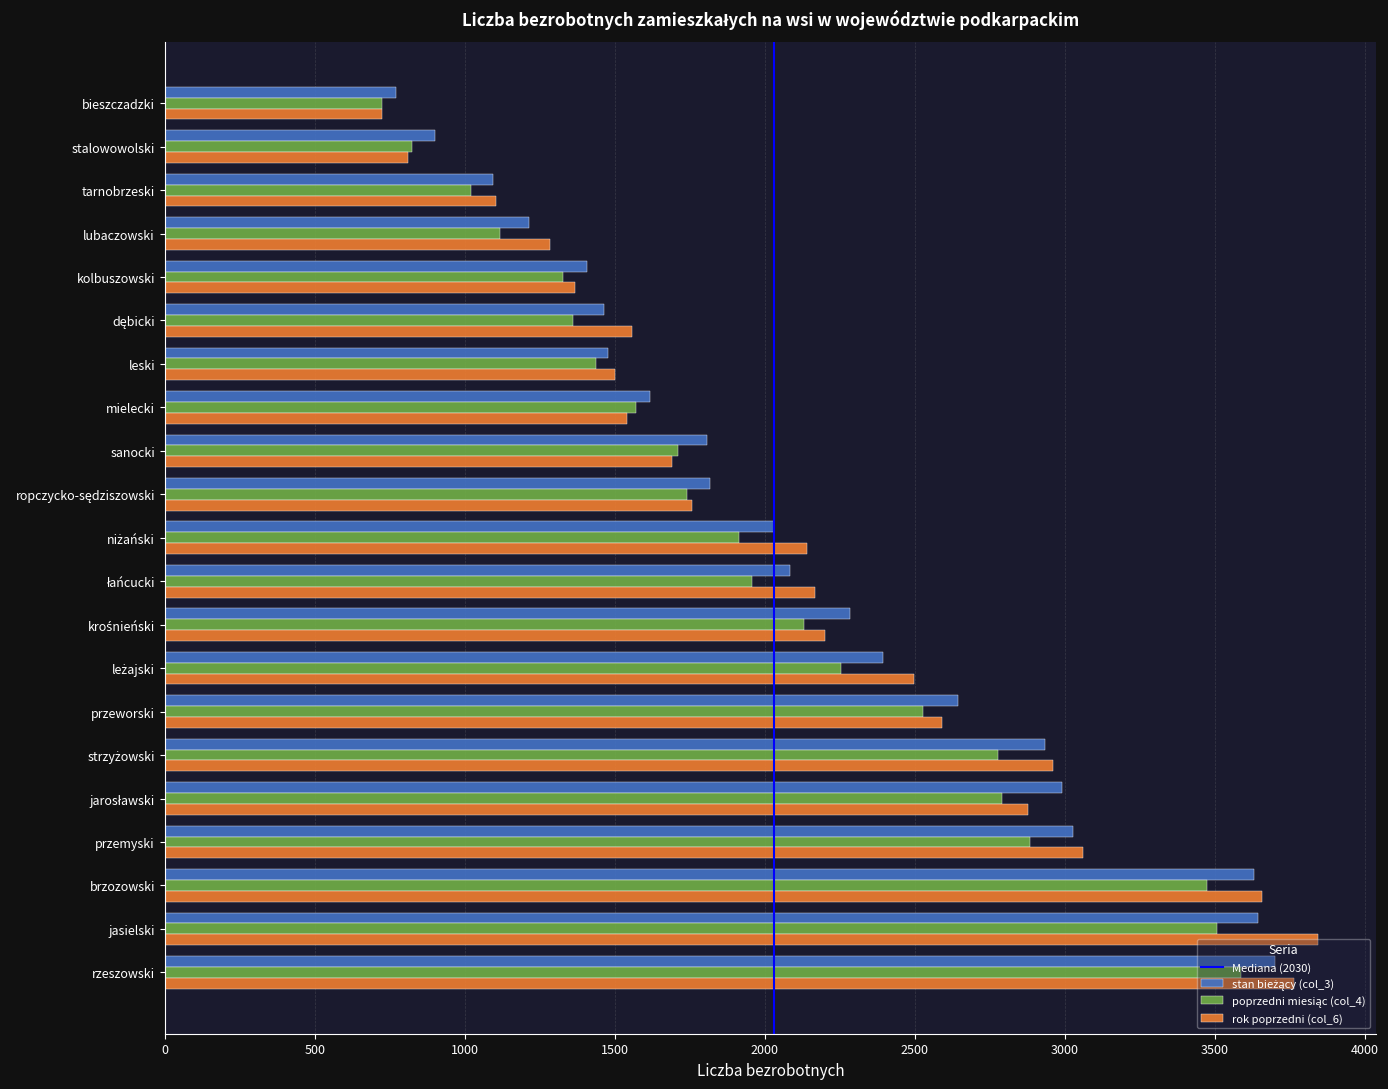

What is the average value of the rok poprzedni (col_6) series?

2148